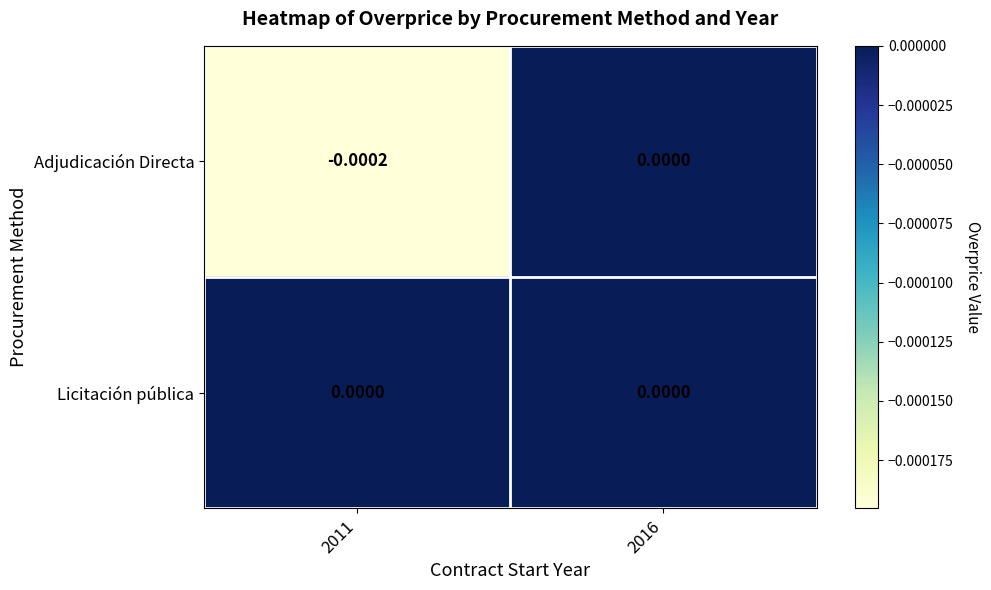

Rank the series at 2011 from highest to lowest value.

Licitación pública, Adjudicación Directa